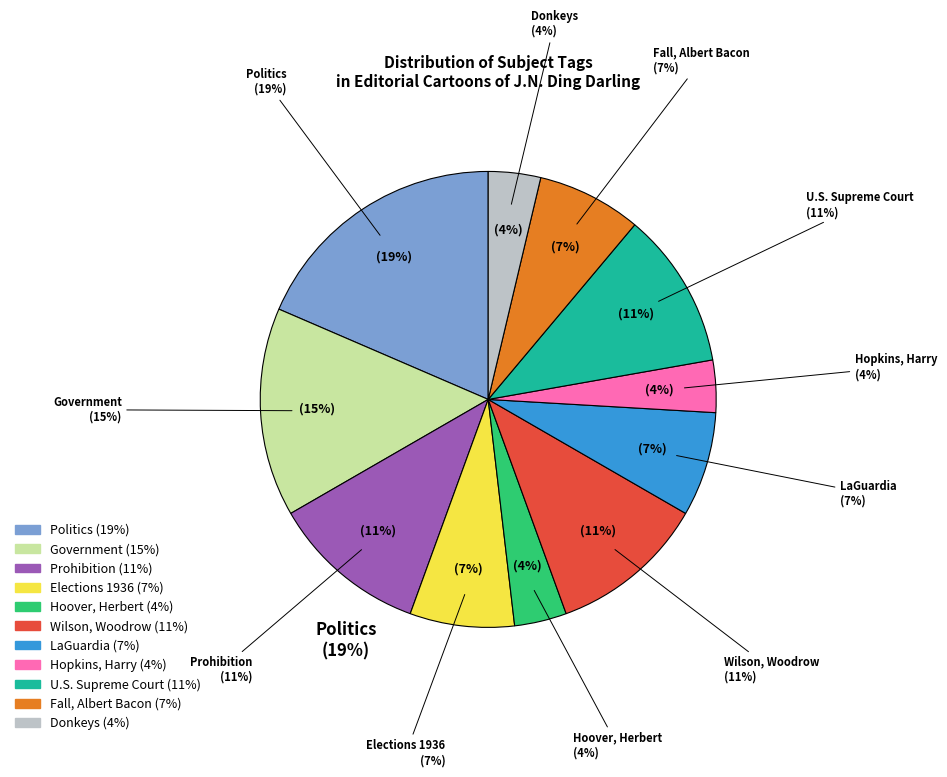

Which category has the biggest portion of the pie?

Politics